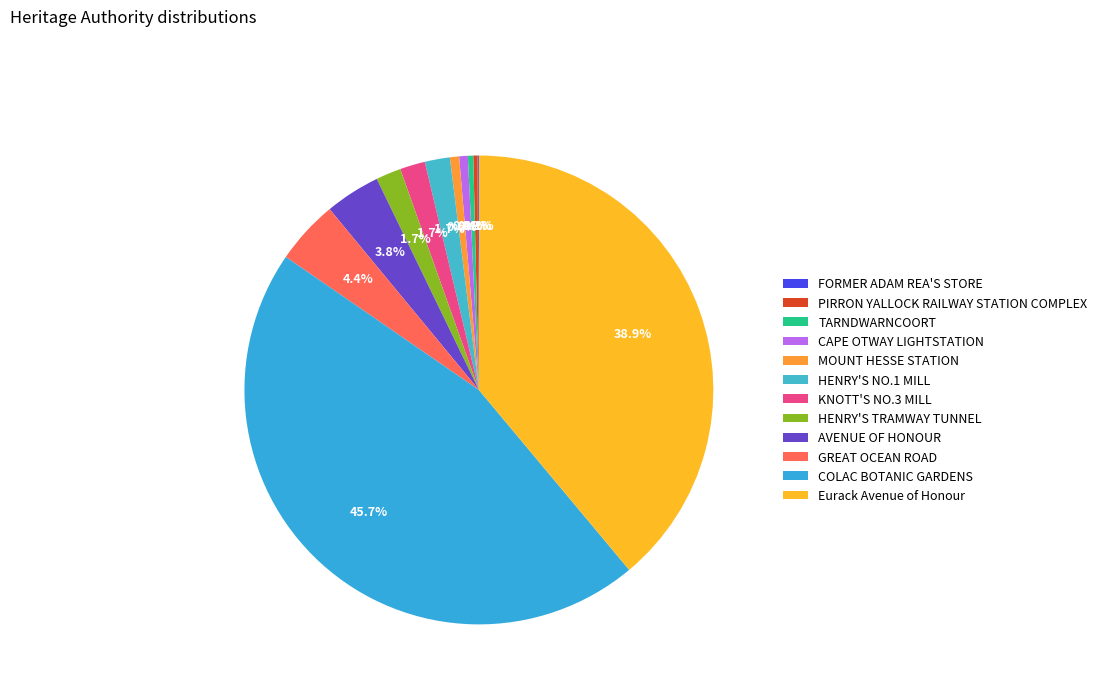

What percentage is NOT represented by KNOTT'S NO.3 MILL?

98.3%